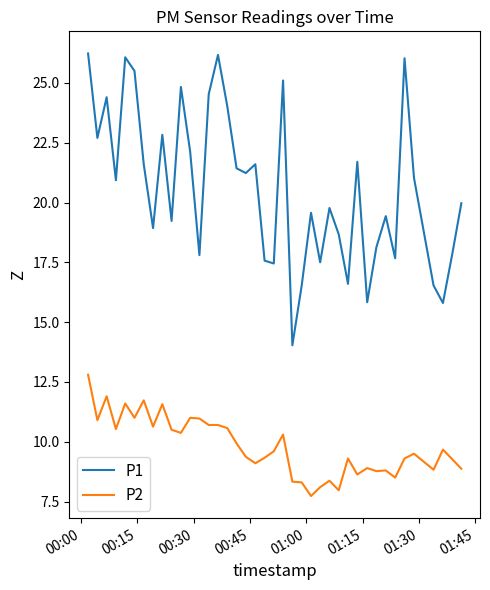

How many distinct data groups are displayed?

2